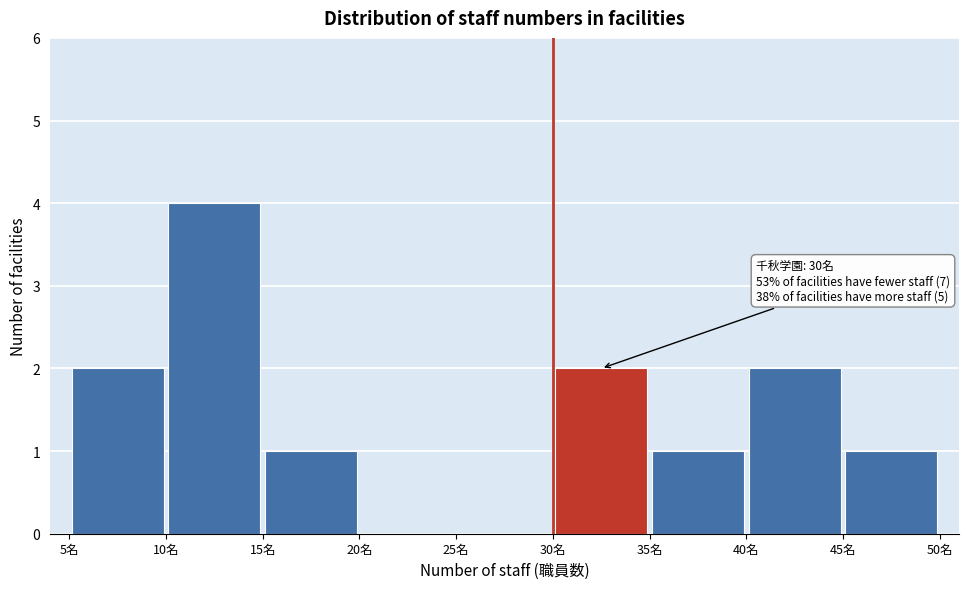

Which range on the x-axis has the tallest bar?

10 to 15